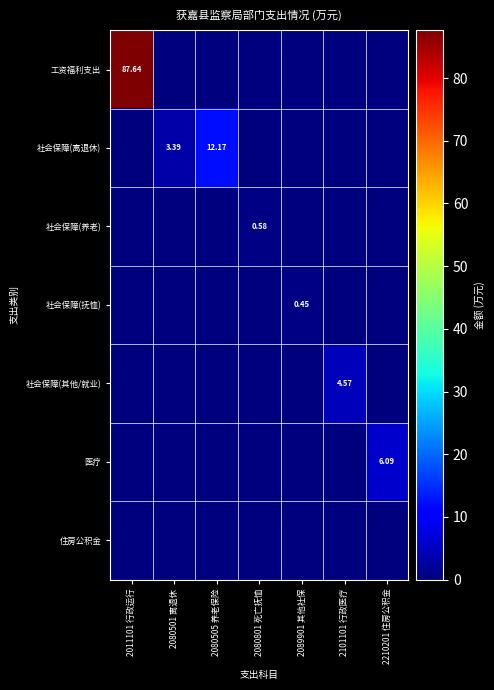

What is the difference between the maximum and minimum values in the 社会保障(抚恤) series?

0.5